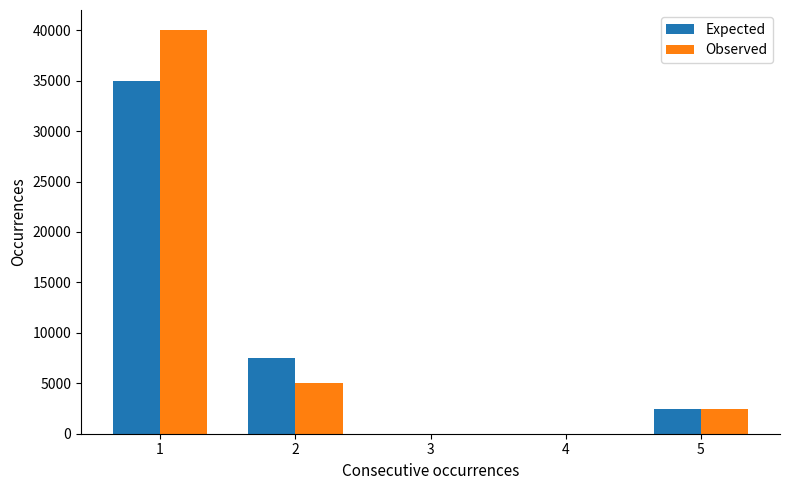

What is the approximate value of Expected at 1, to the nearest 100?

35000